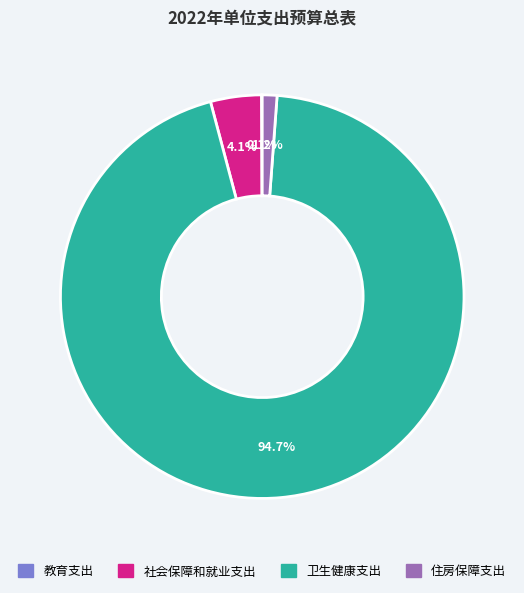

Is it true that 社会保障和就业支出 is 4% of the pie?

True